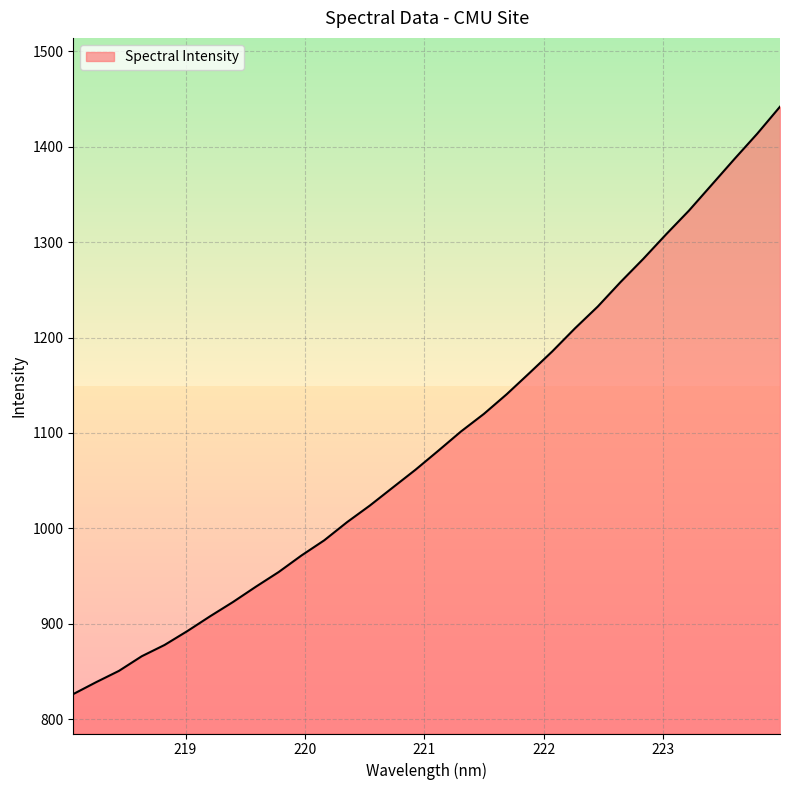

What is the minimum value shown in the chart?

826.4